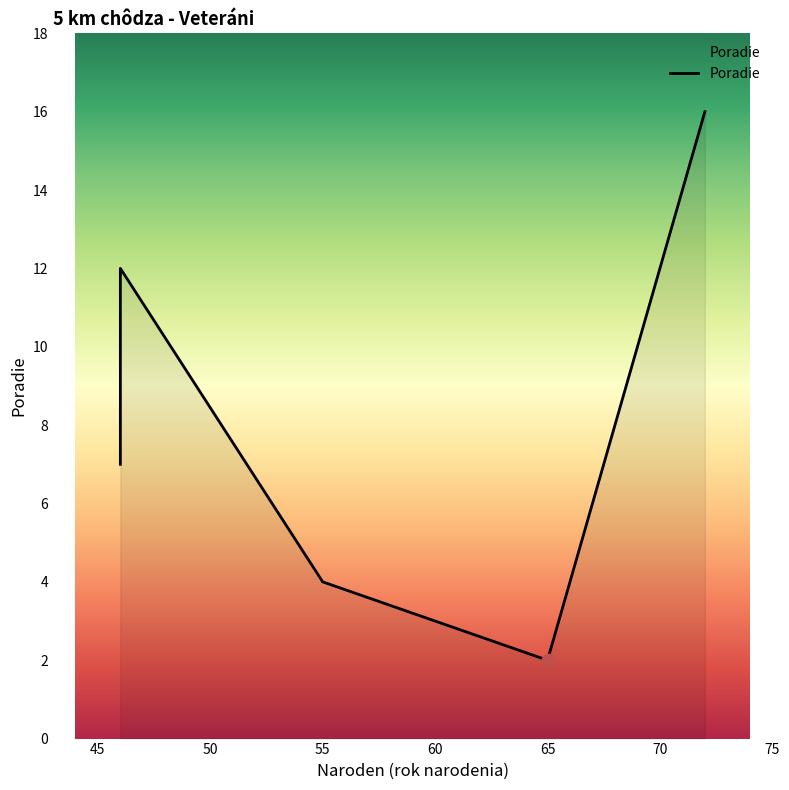

Between Baďura Jozef
(55) and Černý Jaroslav
(72), which is larger?

Černý Jaroslav
(72)